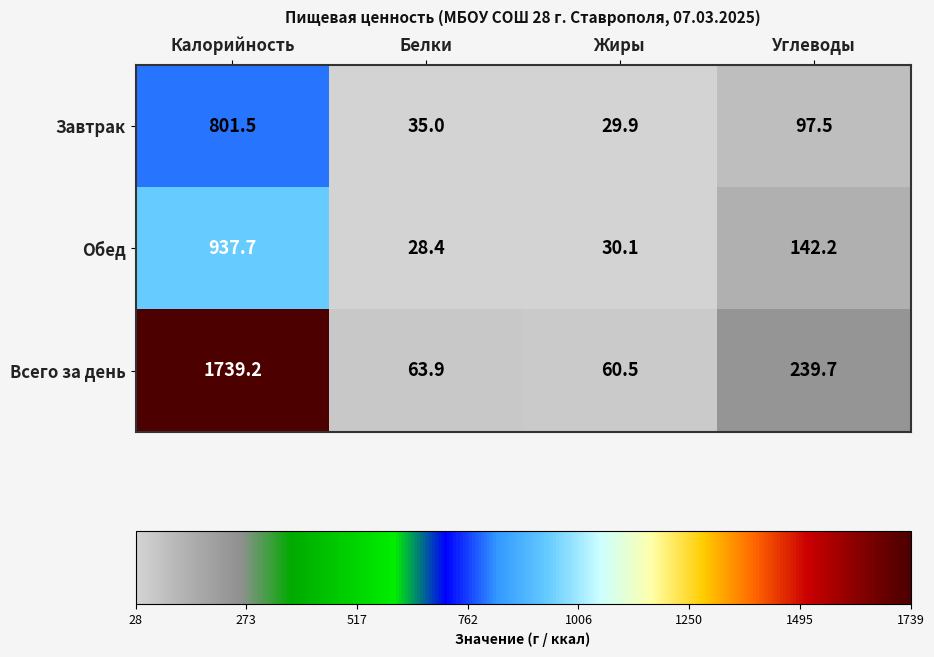

What is the total value across all series at Белки?

127.3